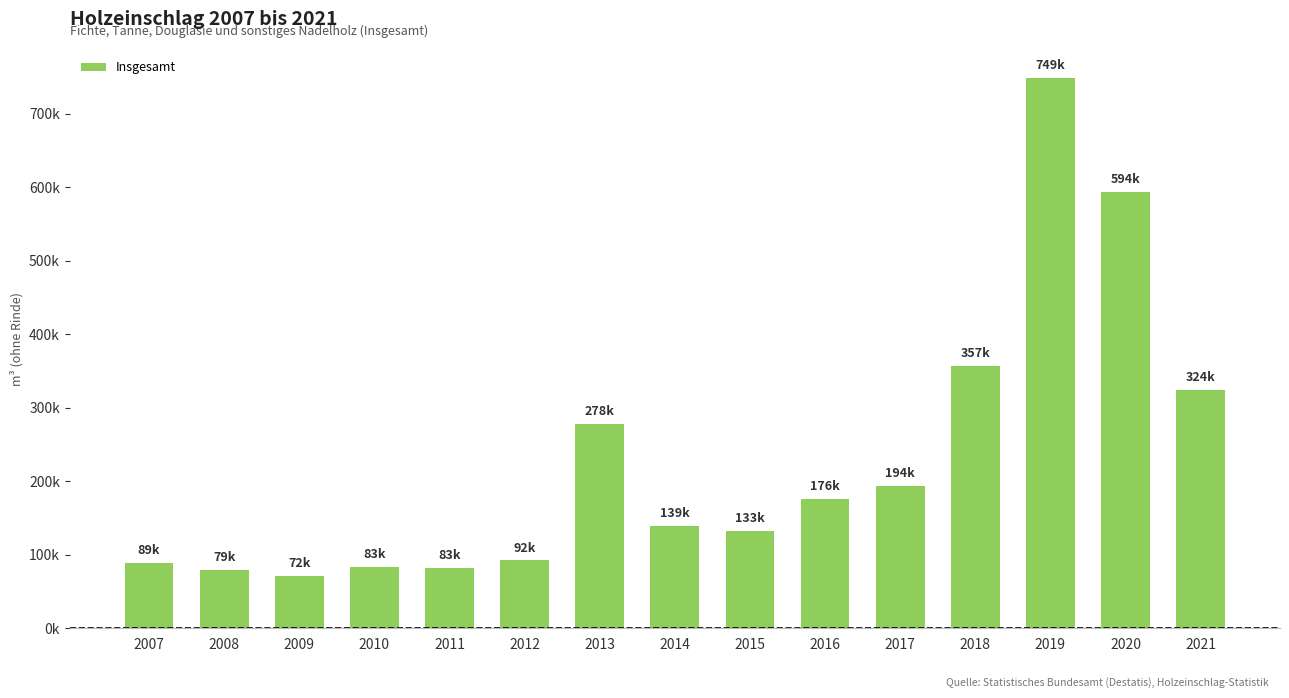

What is the greatest value displayed?

749350.7